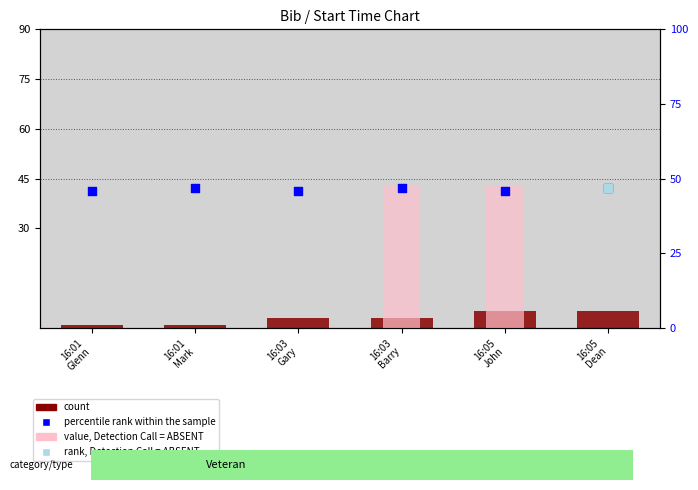

Which series has the largest Y range (max minus min)?

count